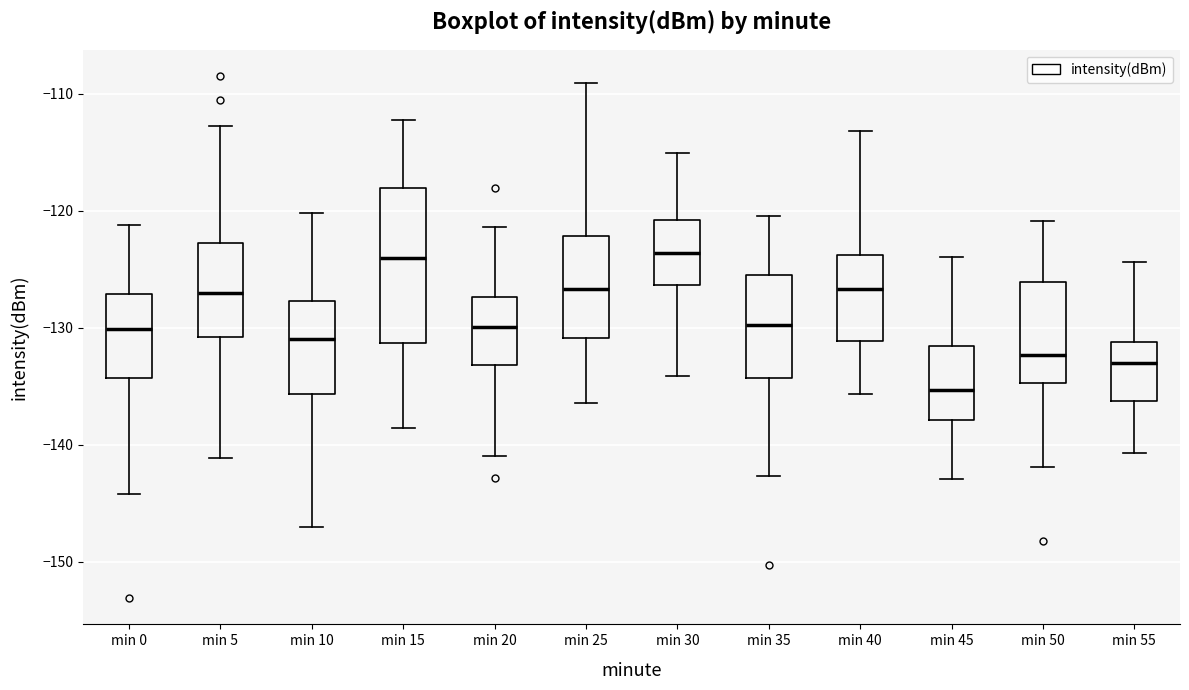

Comparing the boxes themselves (not the whiskers), which one is the tallest?

min 15